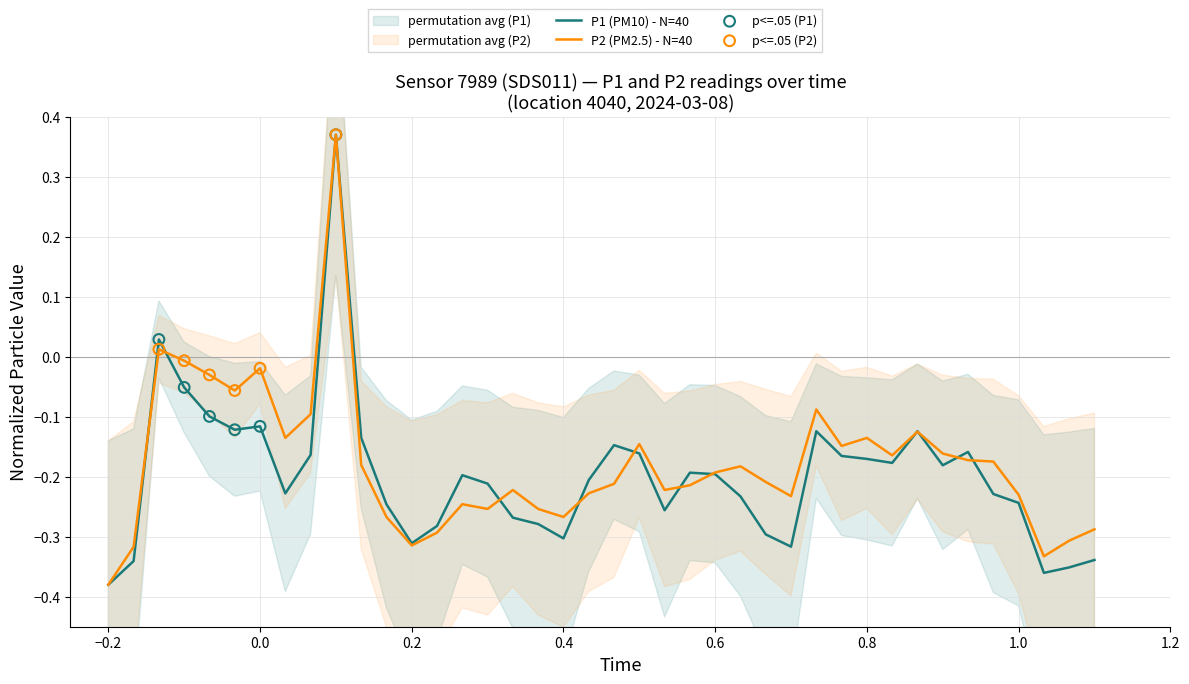

Which series has the largest Y range (max minus min)?

P1